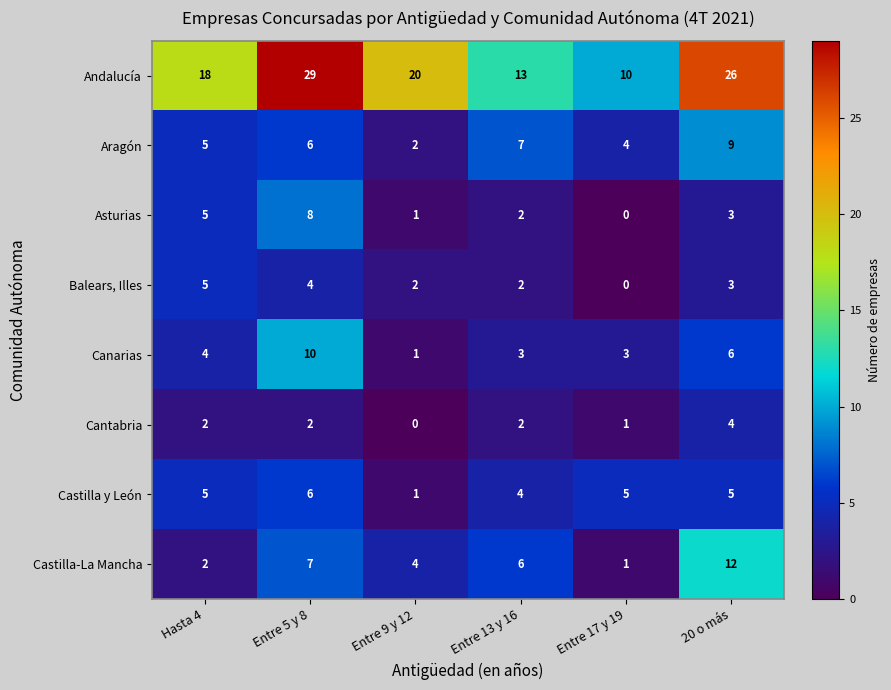

Which series has the largest range (max minus min)?

Andalucía